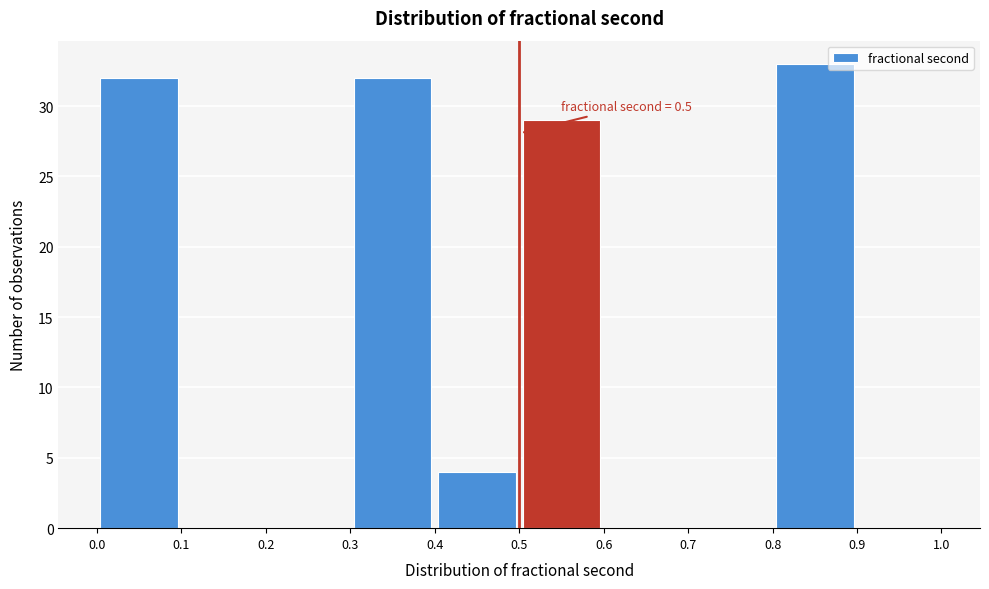

Which range on the x-axis has the tallest bar?

0.8 to 0.9